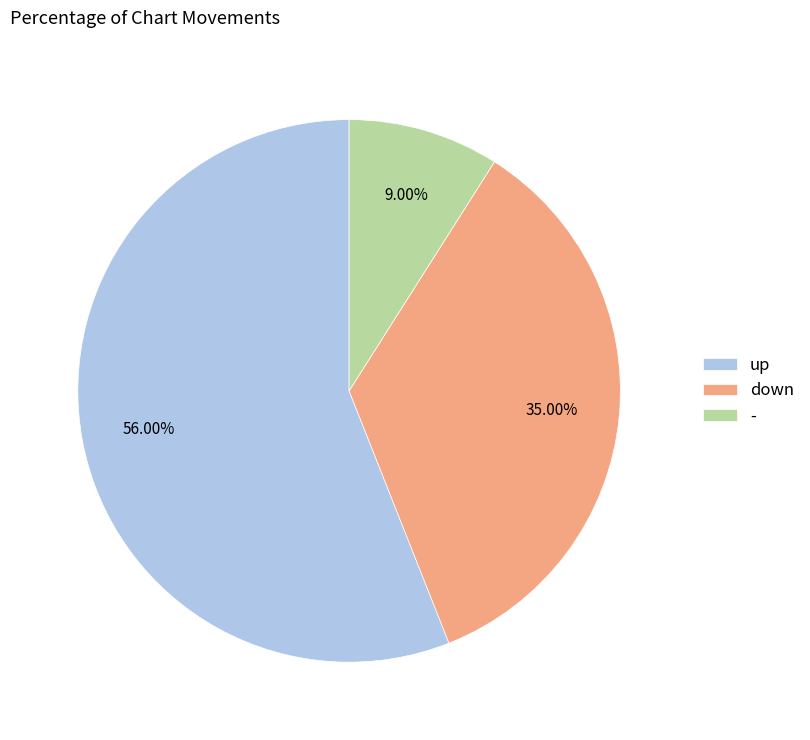

To the nearest percent, what is the difference between the - and down slice percentages?

26%